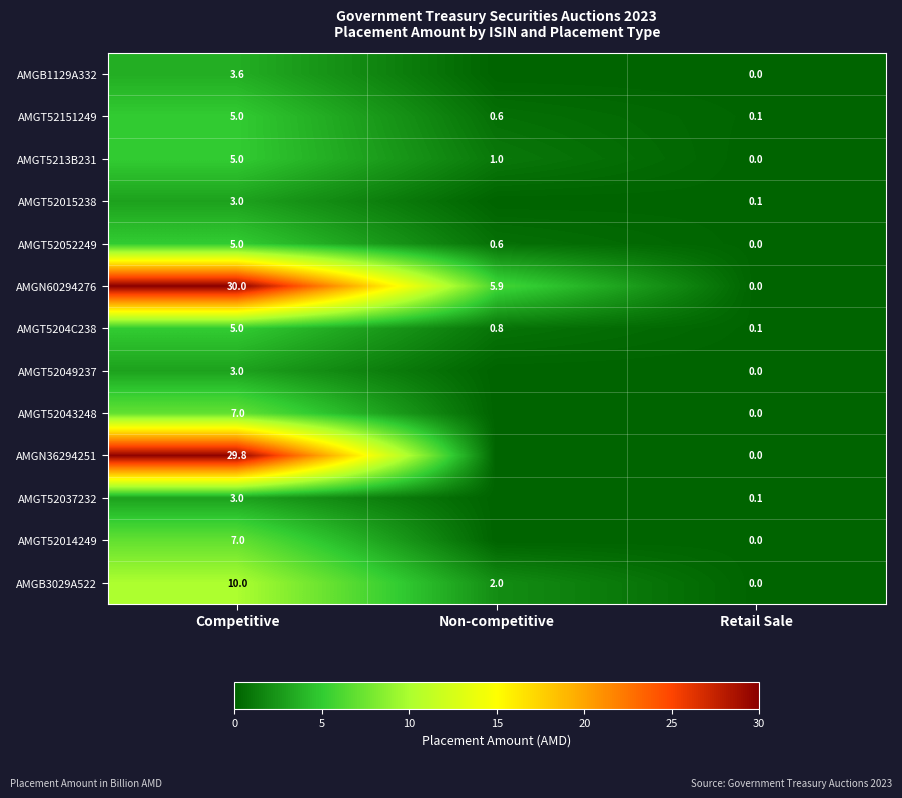

What is the difference between the AMGT52037232 values at Competitive and Retail Sale?

2.9